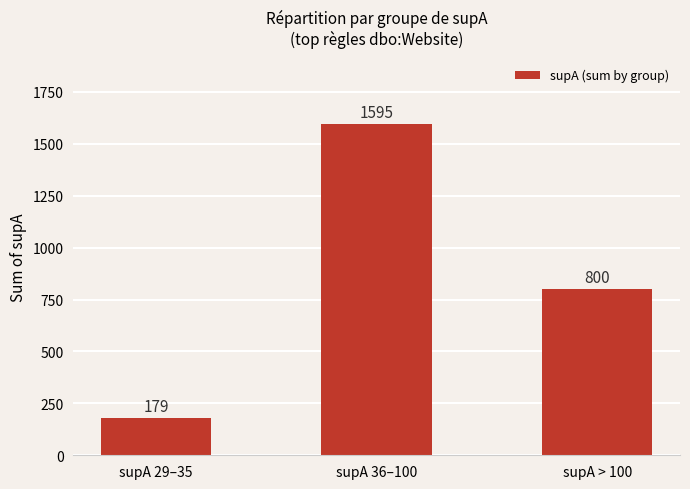

Rank the categories by value from lowest to highest.

supA 29–35, supA > 100, supA 36–100